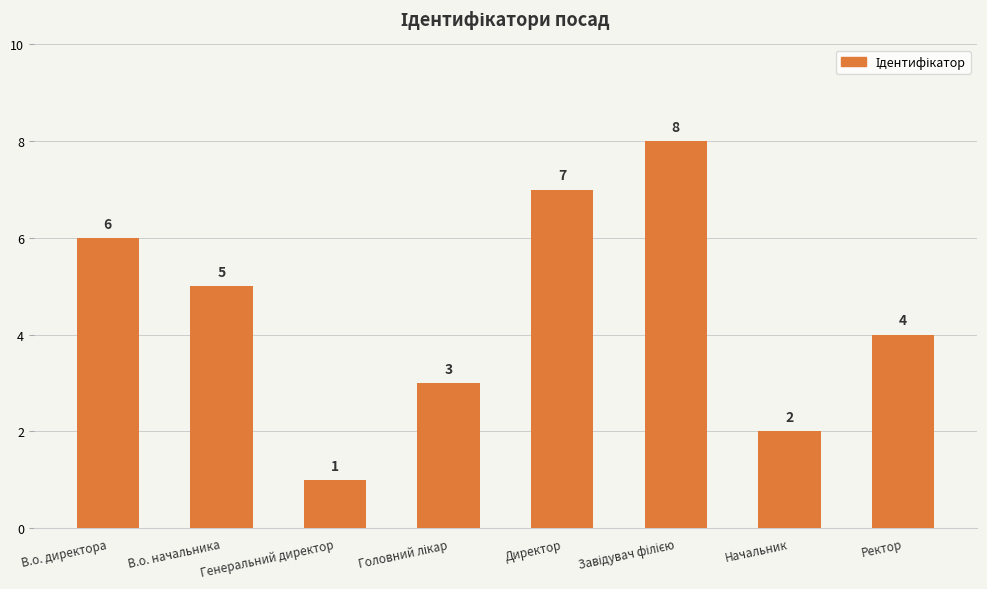

Where does the data first go above 5?

В.о. директора